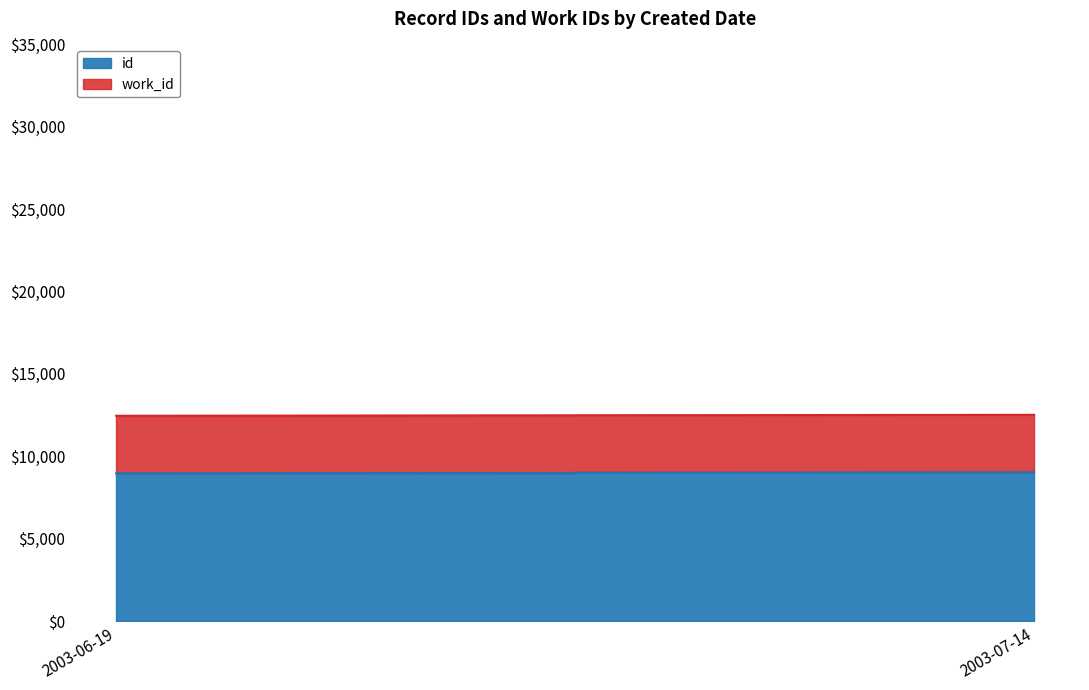

How many lines are shown in the chart?

2